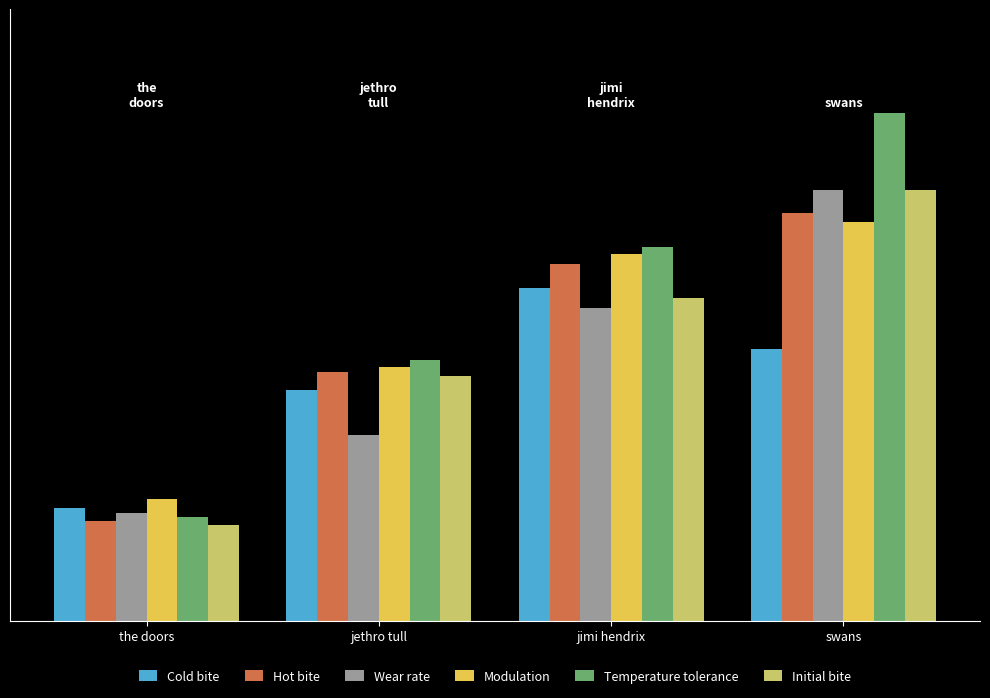

At how many categories does at least one series exceed 4?

1